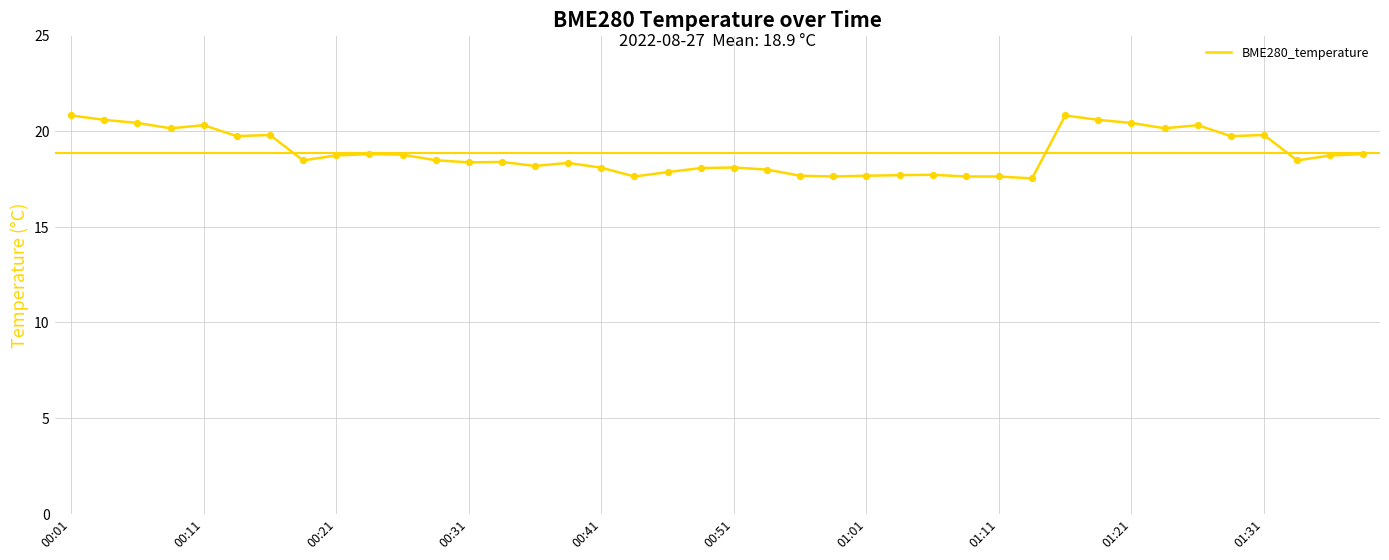

What is the greatest value displayed?

20.8